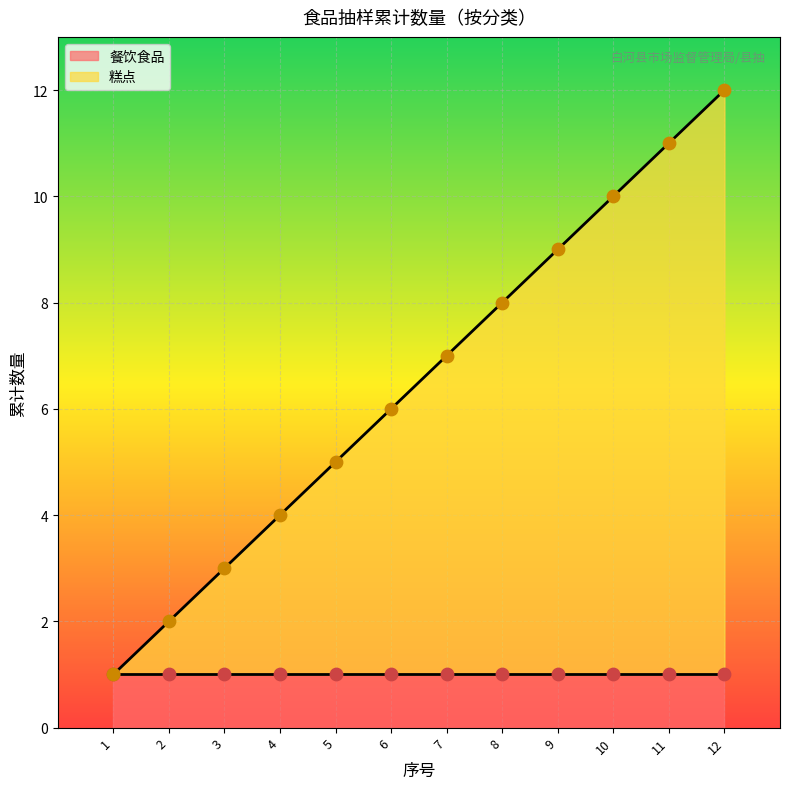

What is the maximum value for 糕点?

12